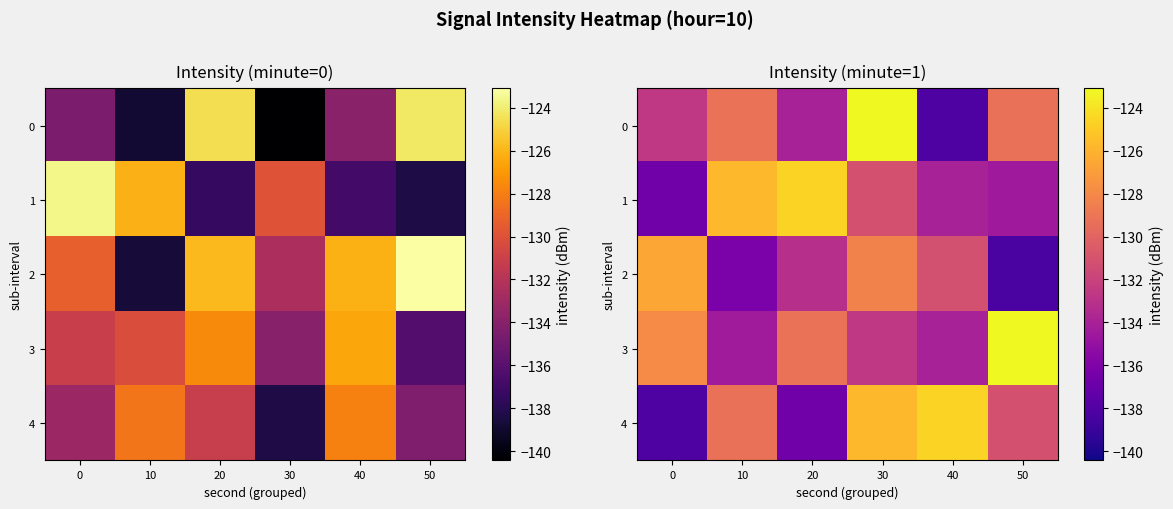

The 0 series shows -232.2 at 20. True or false?

False